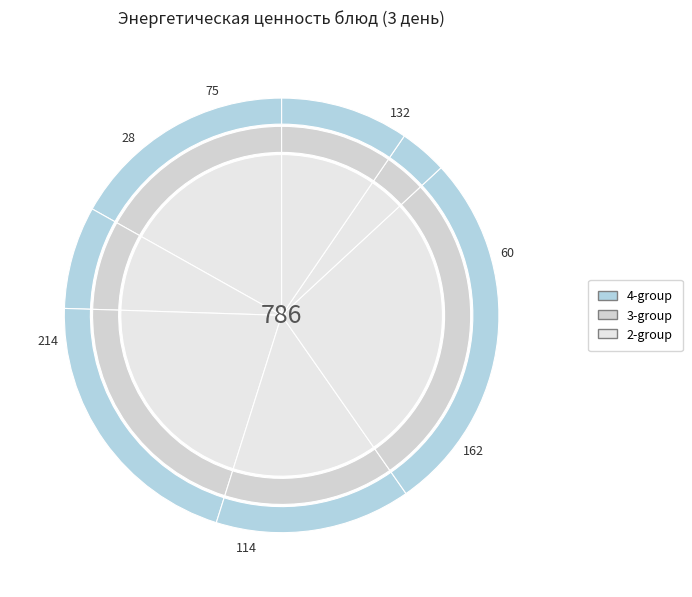

To the nearest percent, what is the difference between the largest and smallest slice percentages?

24%